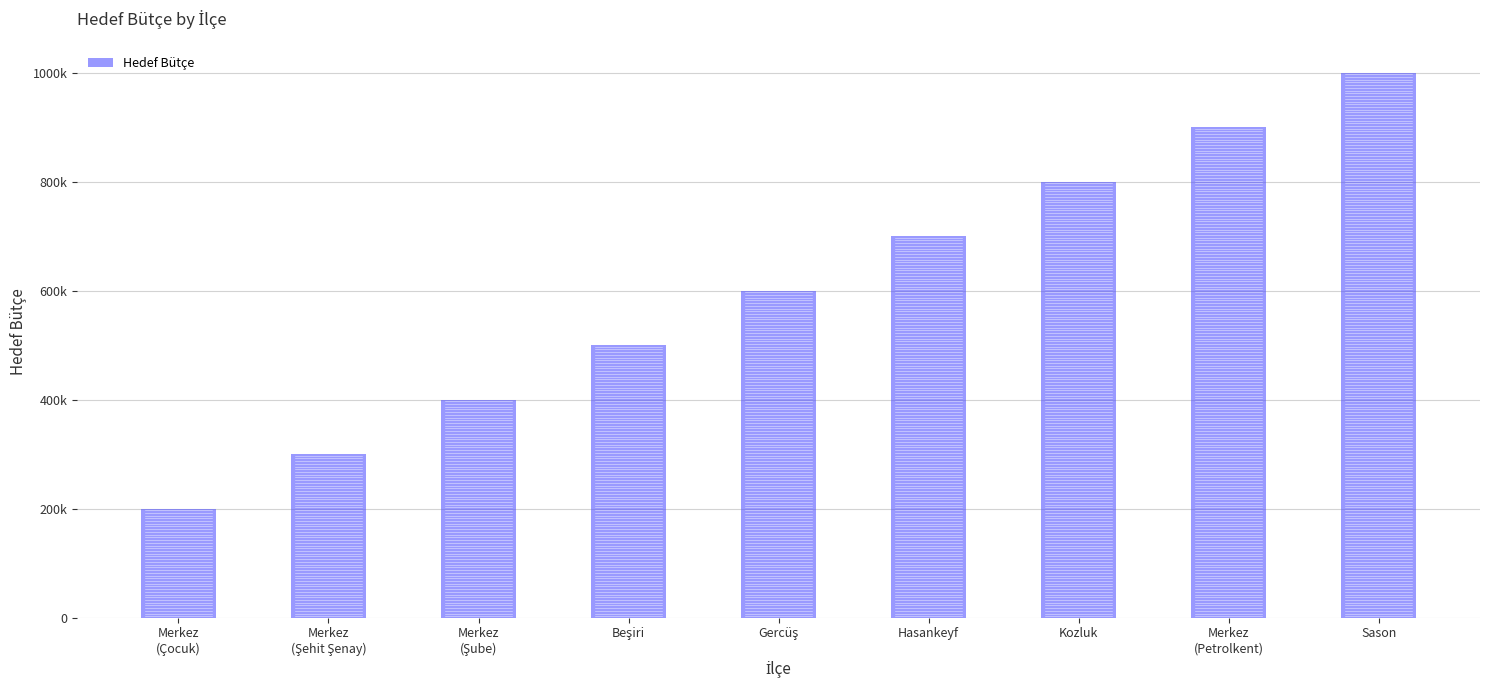

At which category does the chart reach its peak across all series?

Sason